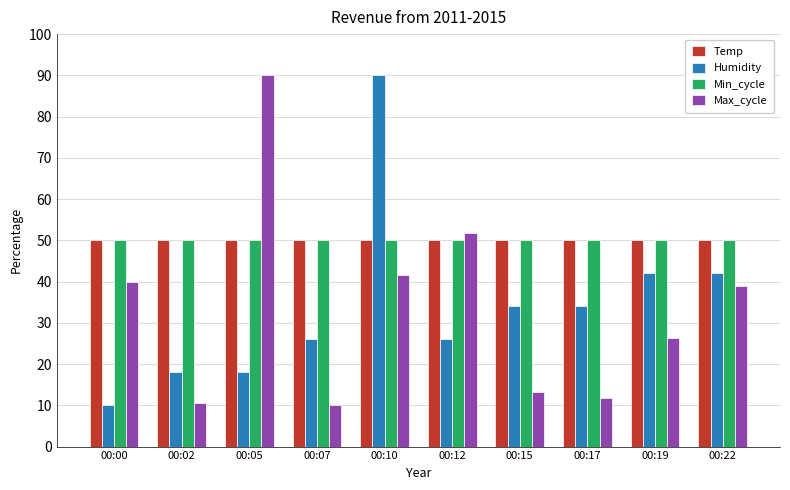

At how many categories does at least one series exceed 36?

10